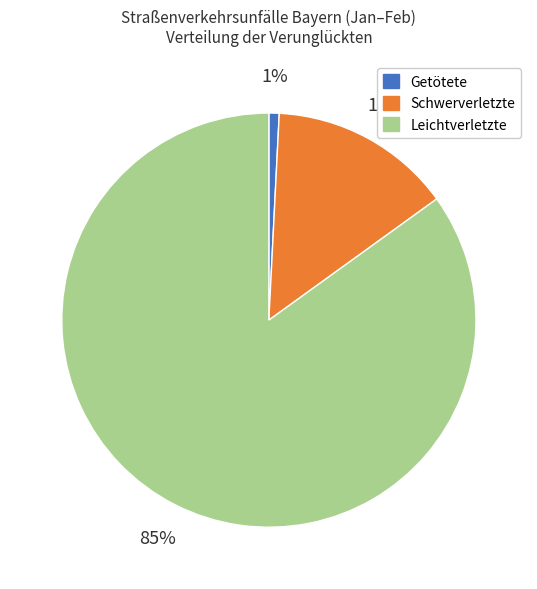

Does Leichtverletzte account for over 50% of the chart?

Yes